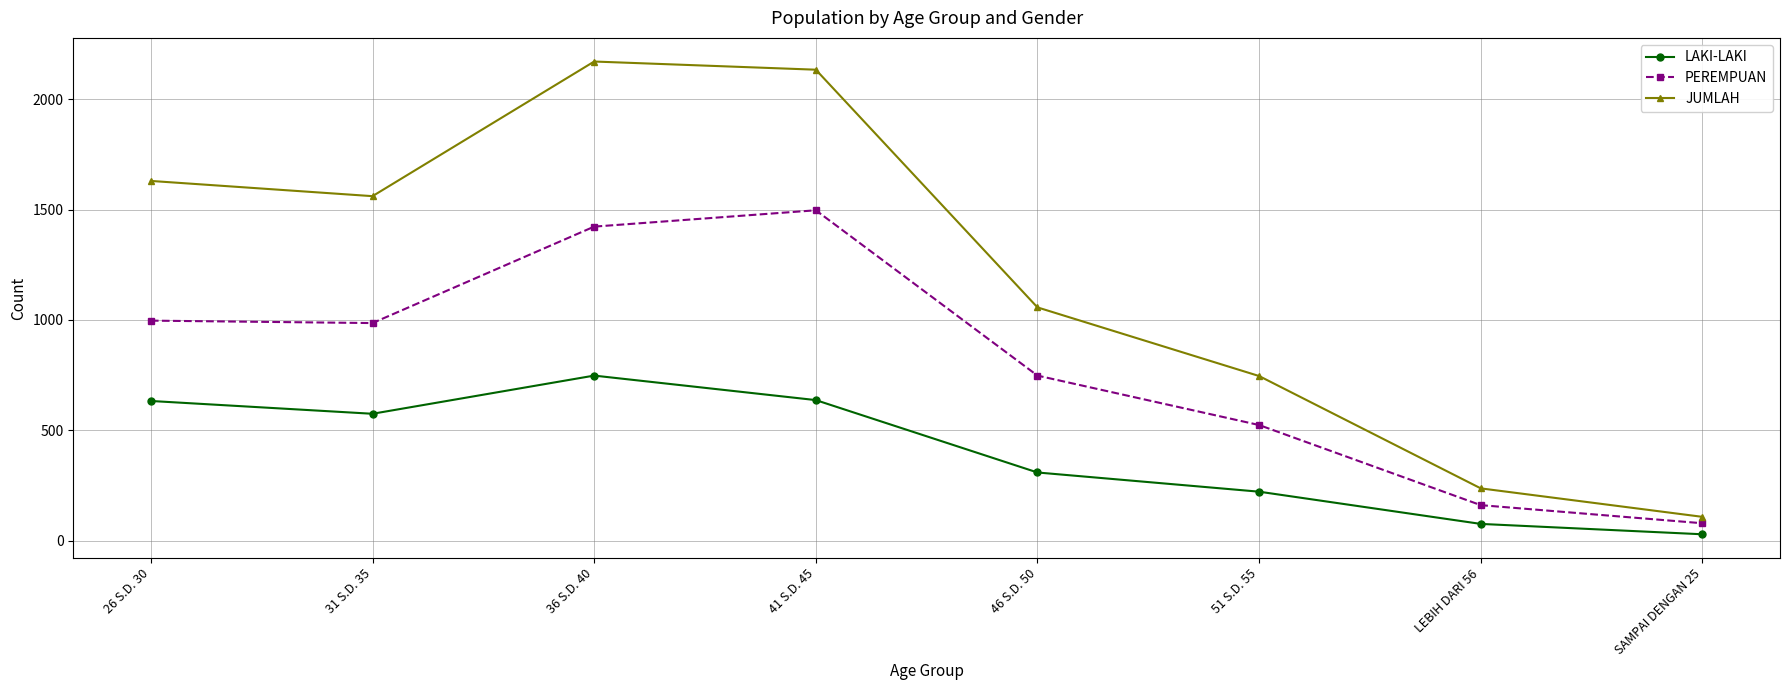

The PEREMPUAN series shows 866 at 36 S.D. 40. True or false?

False